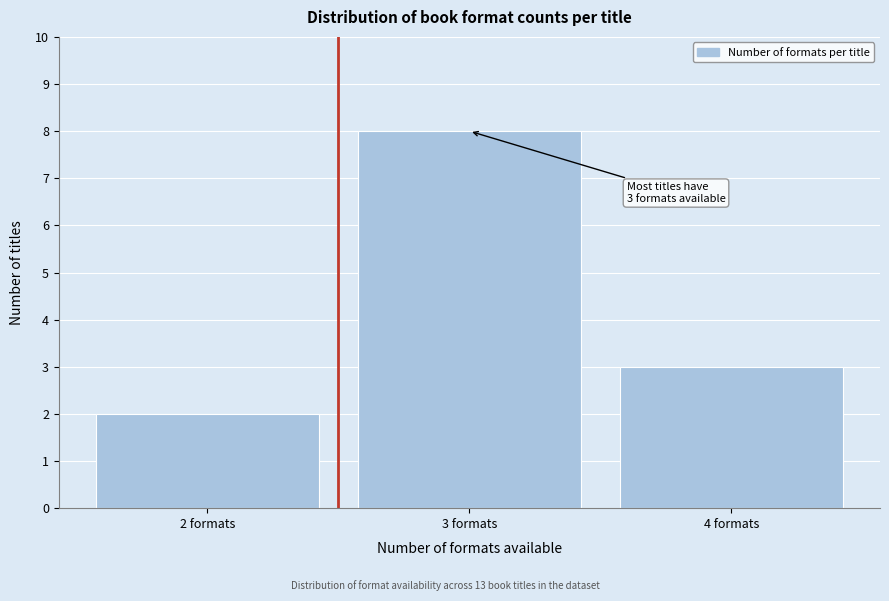

Reading left to right, list all the values displayed in this chart.

2	8	3